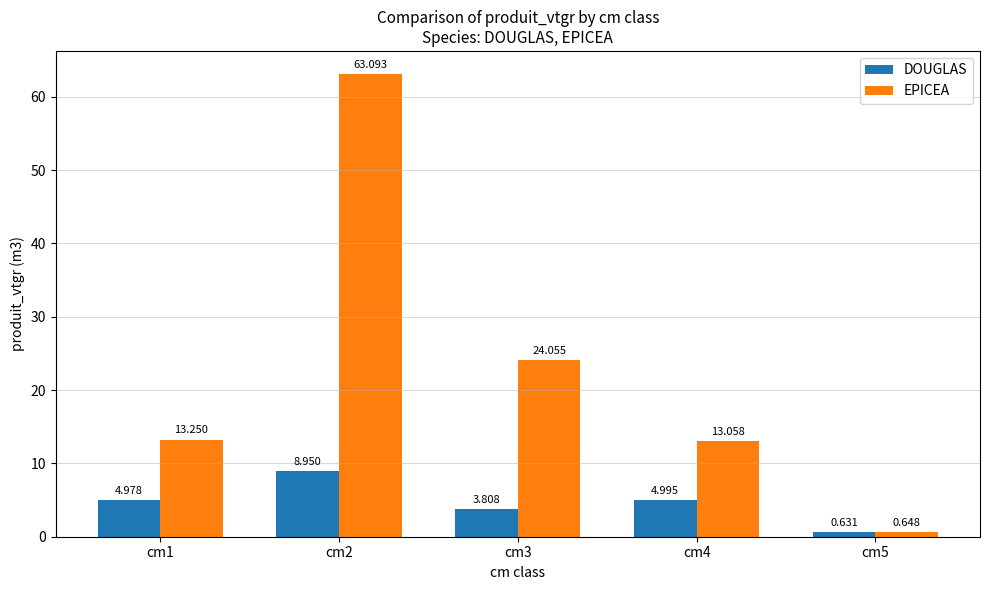

How many bars are there in total?

10